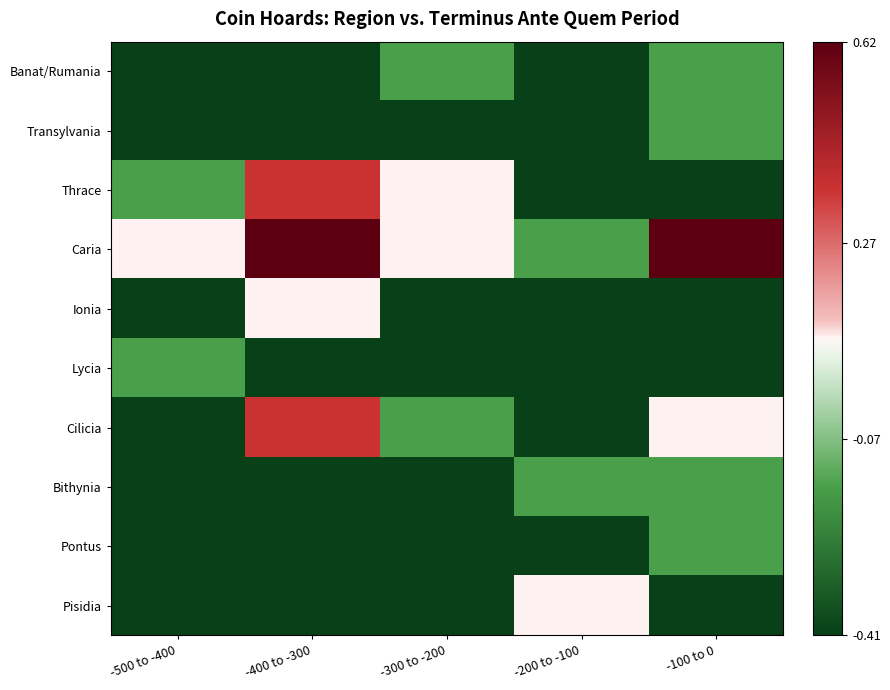

At how many categories does at least one series exceed 0?

5